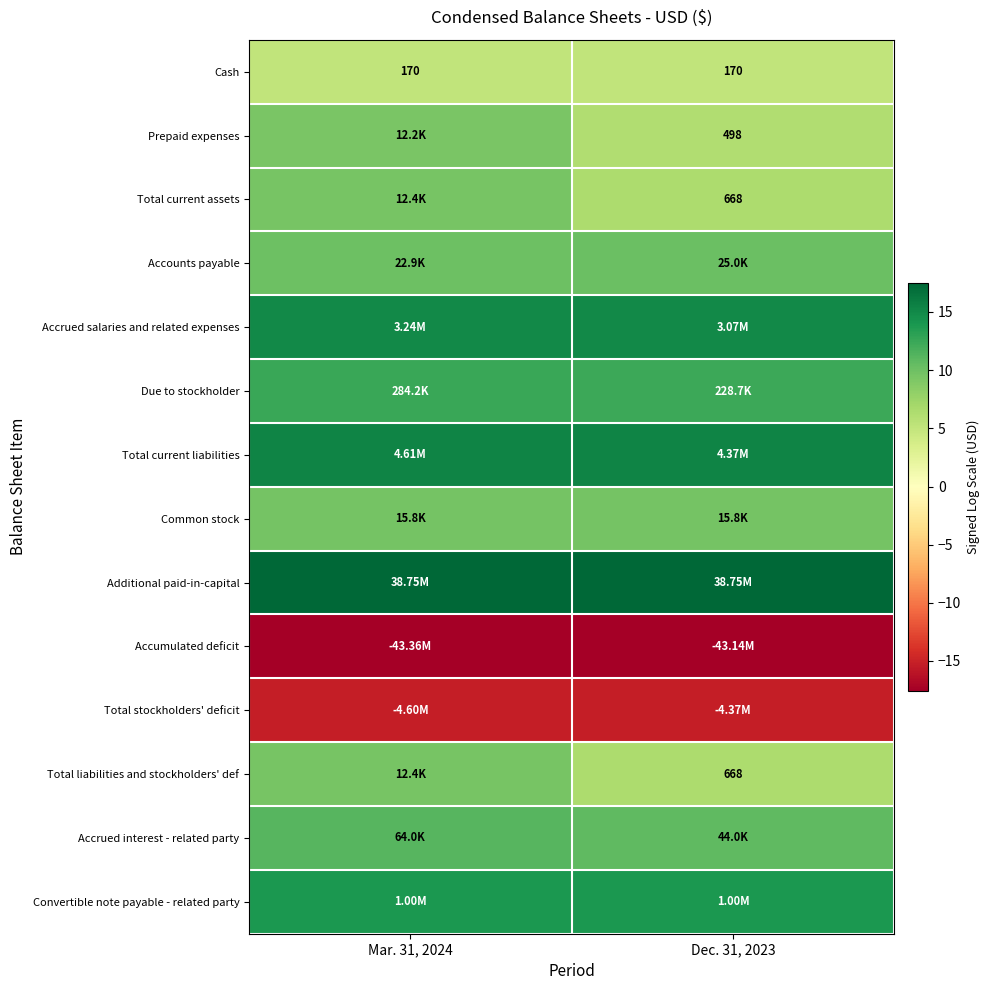

The value of Additional paid-in-capital at Dec. 31, 2023 is 29.6. True or false?

False